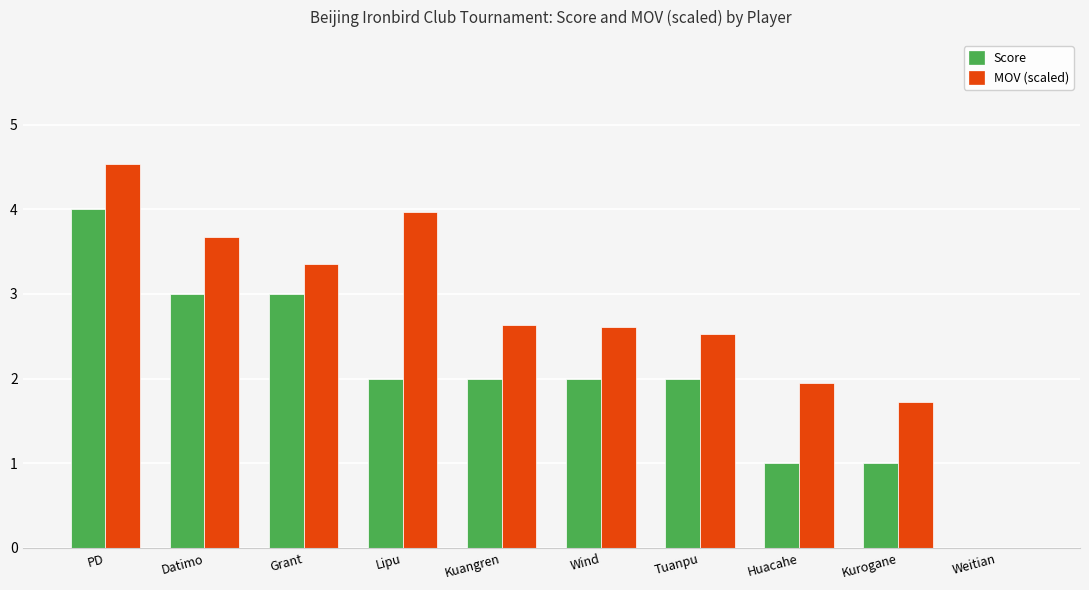

What is the maximum value shown in the chart?

4.5